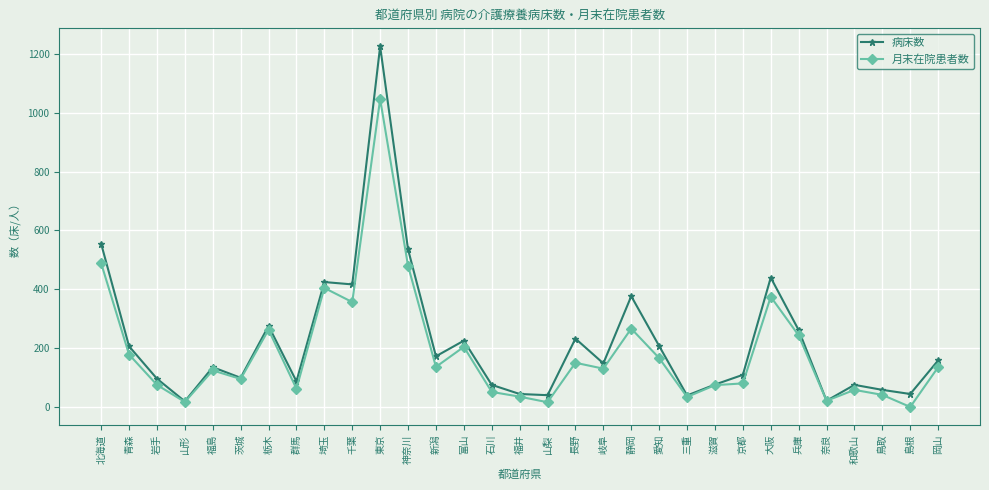

What are all the series names shown in the legend?

病床数, 月末在院患者数